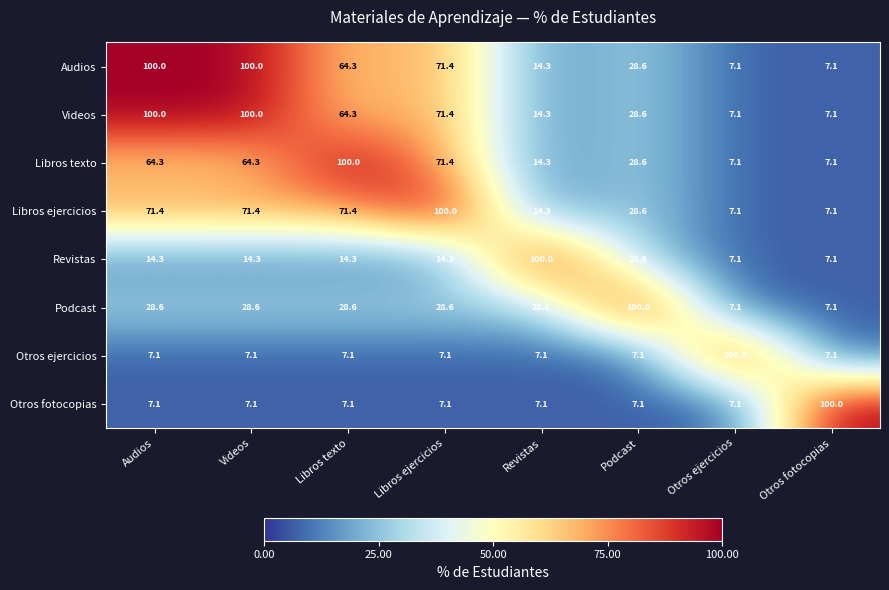

The Libros ejercicios series shows 100.8 at Videos. True or false?

False